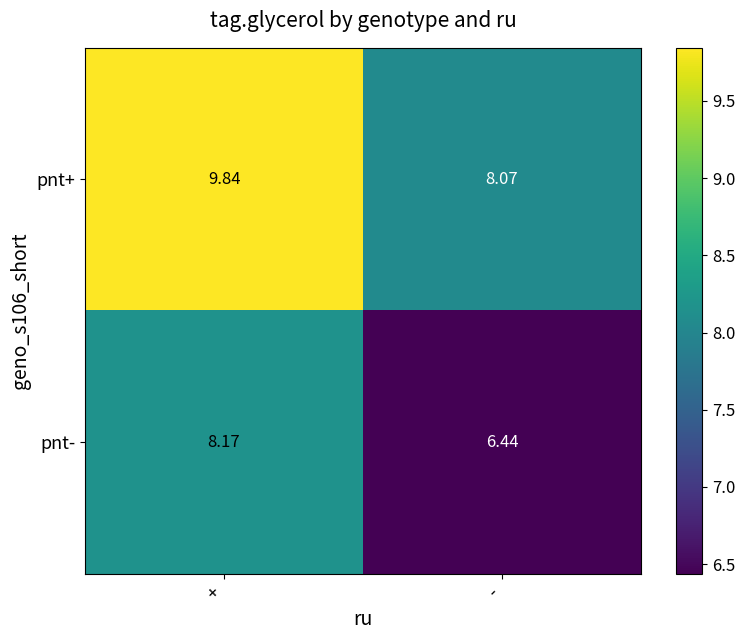

Count the number of data series in this chart.

2